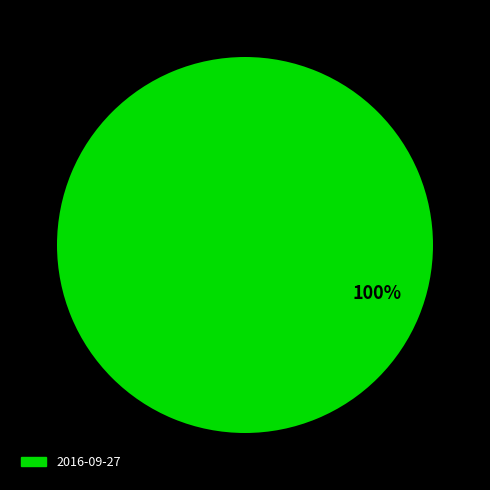

Is there a majority slice in this chart?

Yes